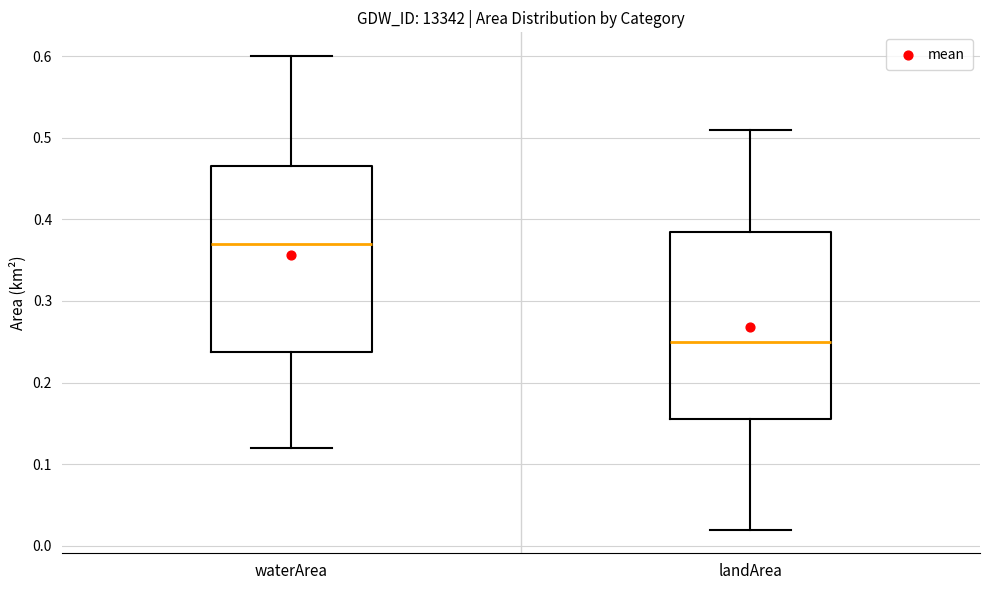

Reading left to right, read every box against the y-axis: the position of its median line, the range the box covers, and the ends of its whiskers. The values are not printed on the chart, so give them approximately, as read against the axis.

waterArea: median 0.37, box 0.24 to 0.47, whiskers 0.12 to 0.60
landArea: median 0.25, box 0.16 to 0.39, whiskers 0.02 to 0.51